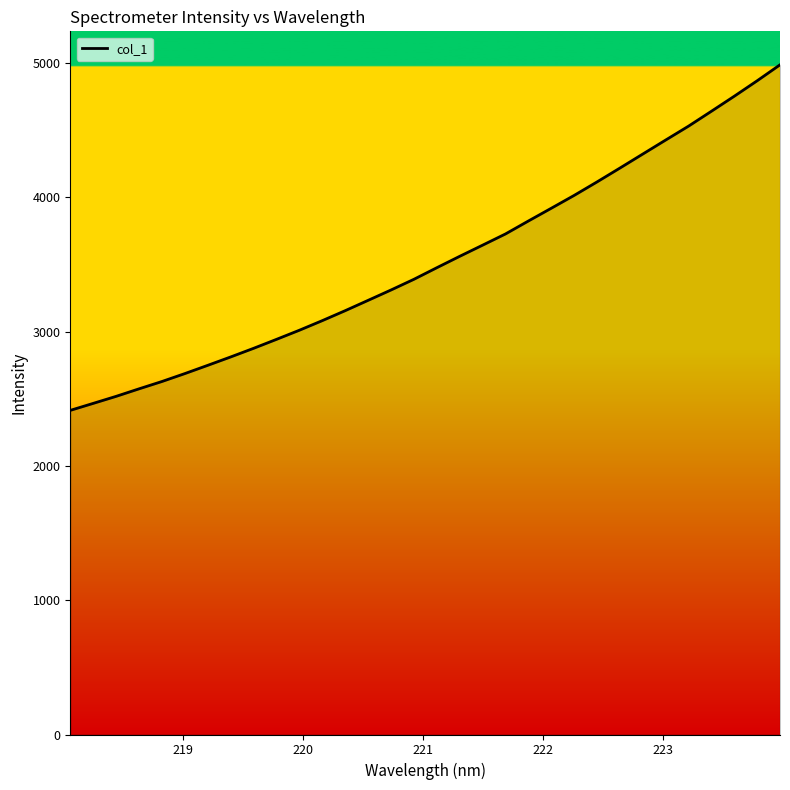

How many values are below 3475?

16